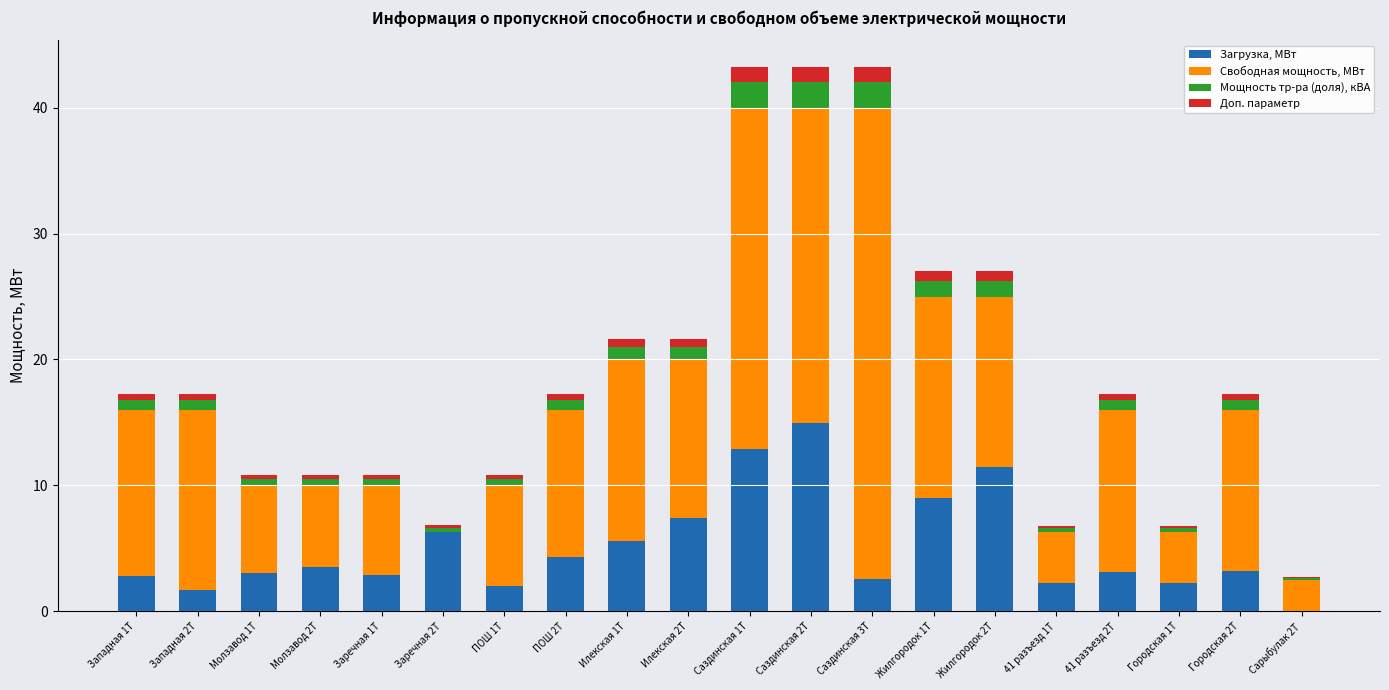

True or false: Загрузка, МВт has a value of 5.2 at Городская 2Т.

False